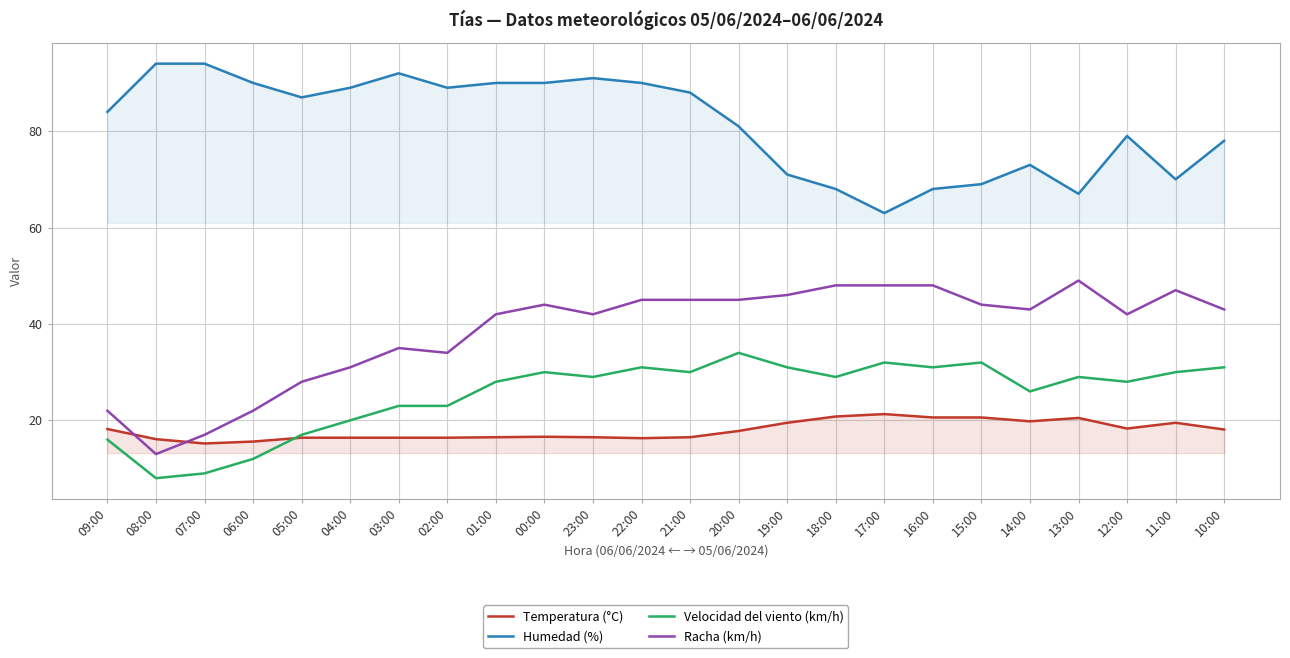

Which has a higher value, 22:00 or 20:00?

20:00